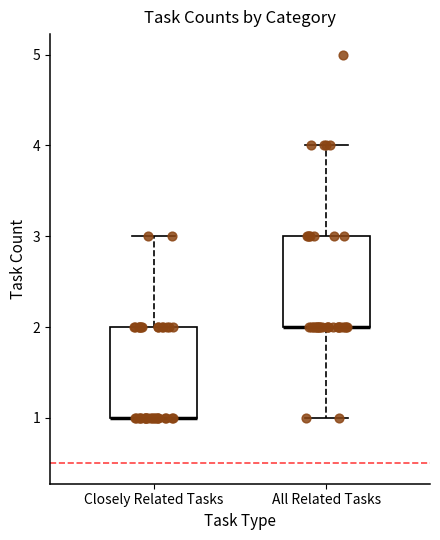

Reading left to right, read every box against the y-axis: the position of its median line, the range the box covers, and the ends of its whiskers. The values are not printed on the chart, so give them approximately, as read against the axis.

Closely Related Tasks: median 1 (drawn on the box's lower edge), box 1 to 2, whiskers 1 to 3
All Related Tasks: median 2 (drawn on the box's lower edge), box 2 to 3, whiskers 1 to 4